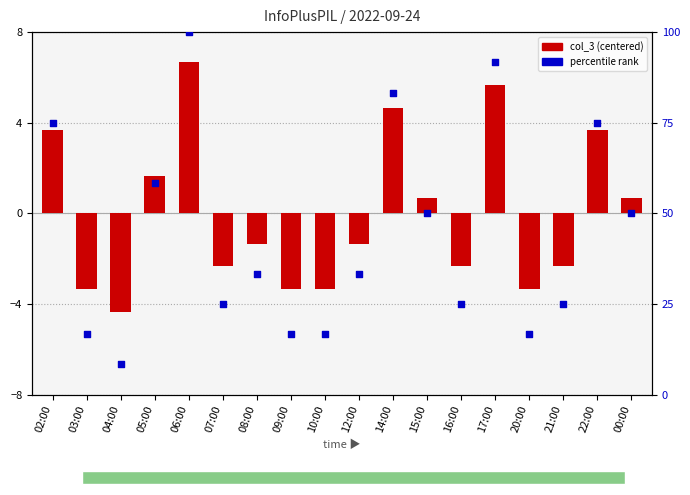

What are all the series names shown in the legend?

col_3 (centered), percentile rank